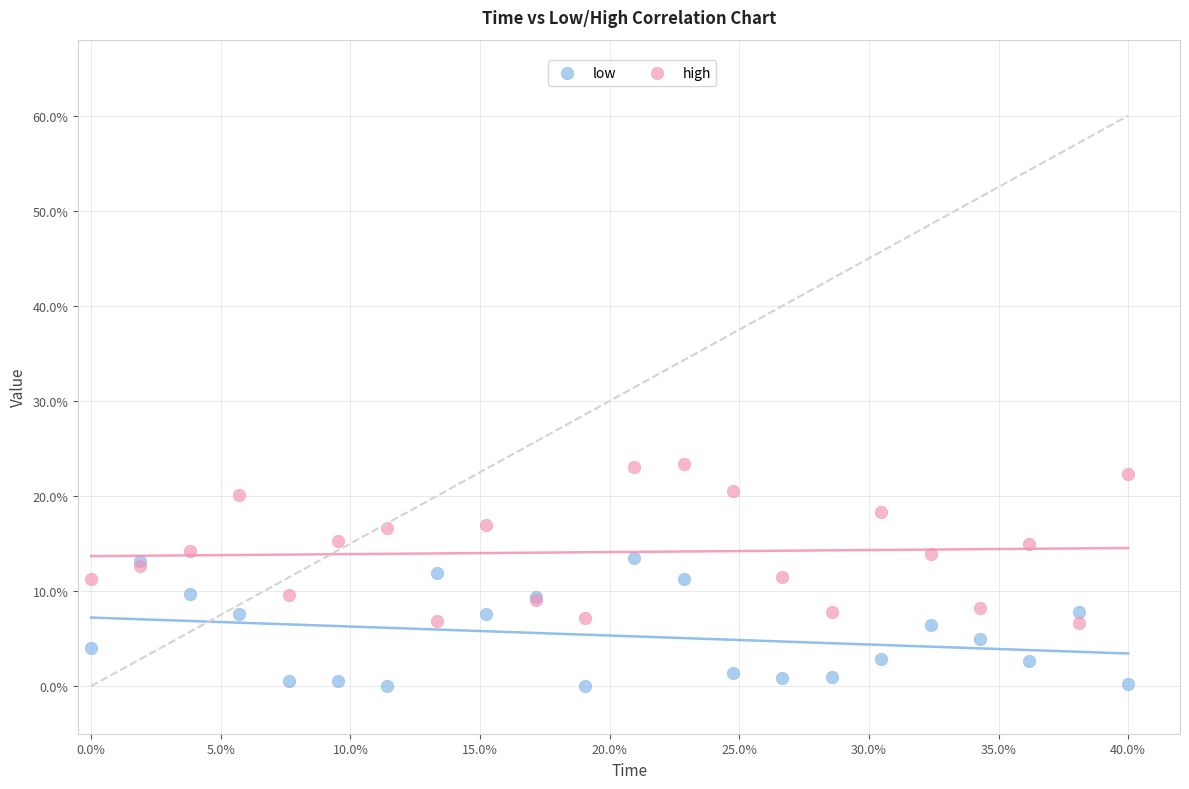

Which series reaches the maximum Y coordinate?

high